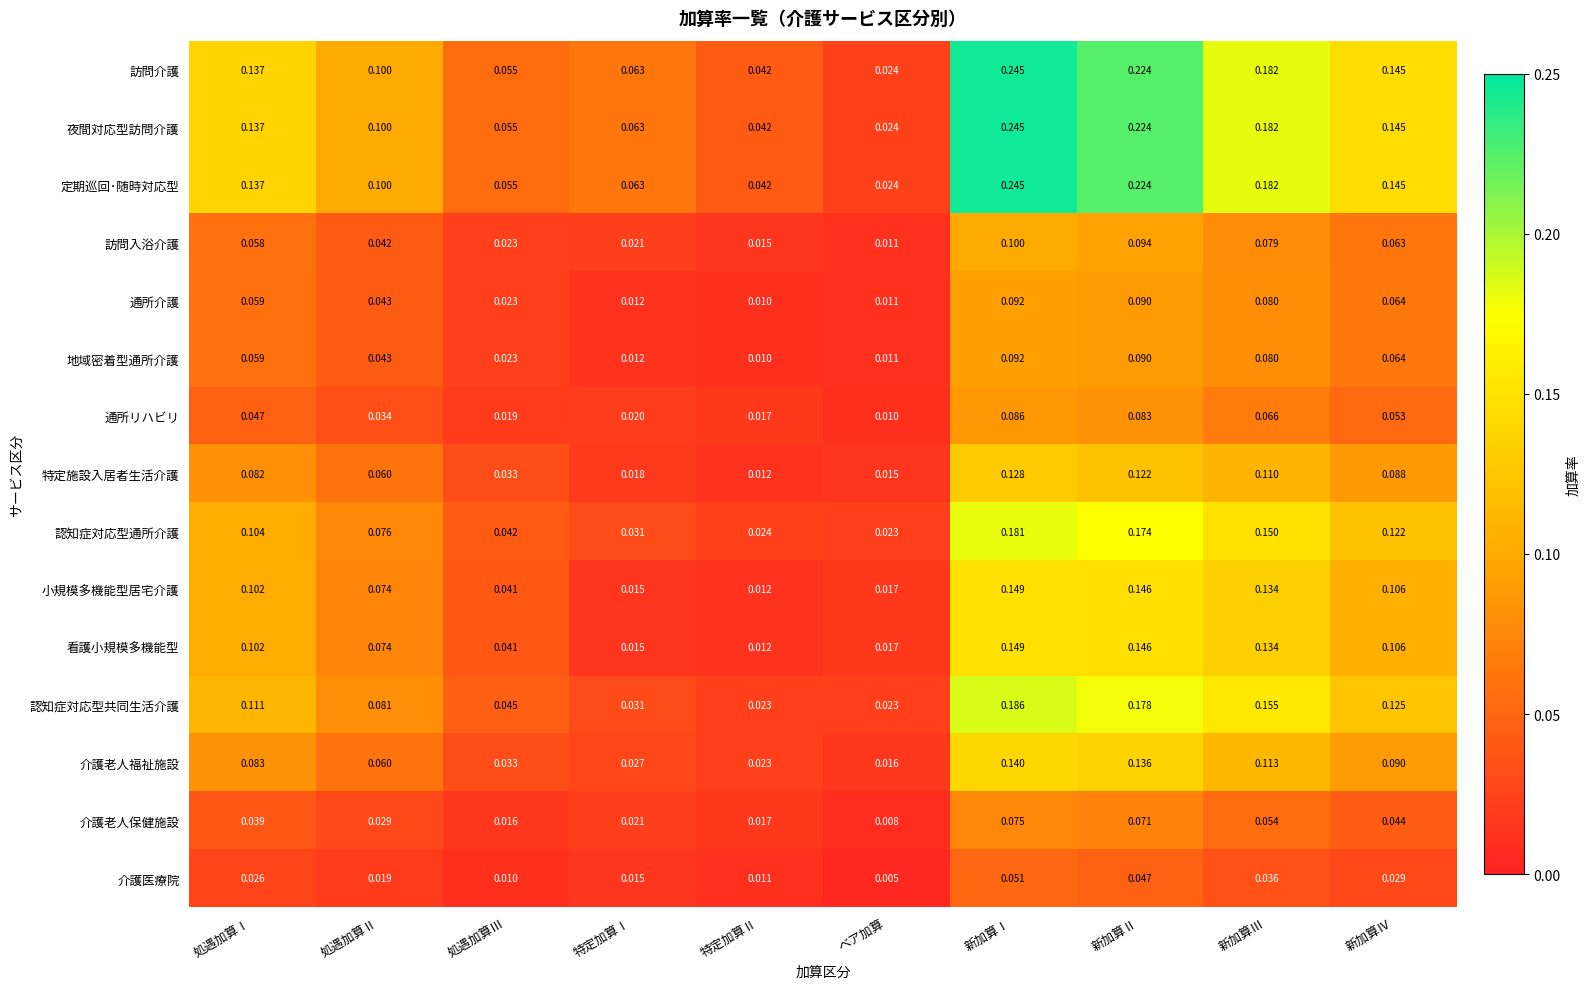

Rank the categories by 通所リハビリ value from lowest to highest.

ベア加算, 特定加算Ⅱ, 処遇加算Ⅲ, 特定加算Ⅰ, 処遇加算Ⅱ, 処遇加算Ⅰ, 新加算Ⅳ, 新加算Ⅲ, 新加算Ⅱ, 新加算Ⅰ